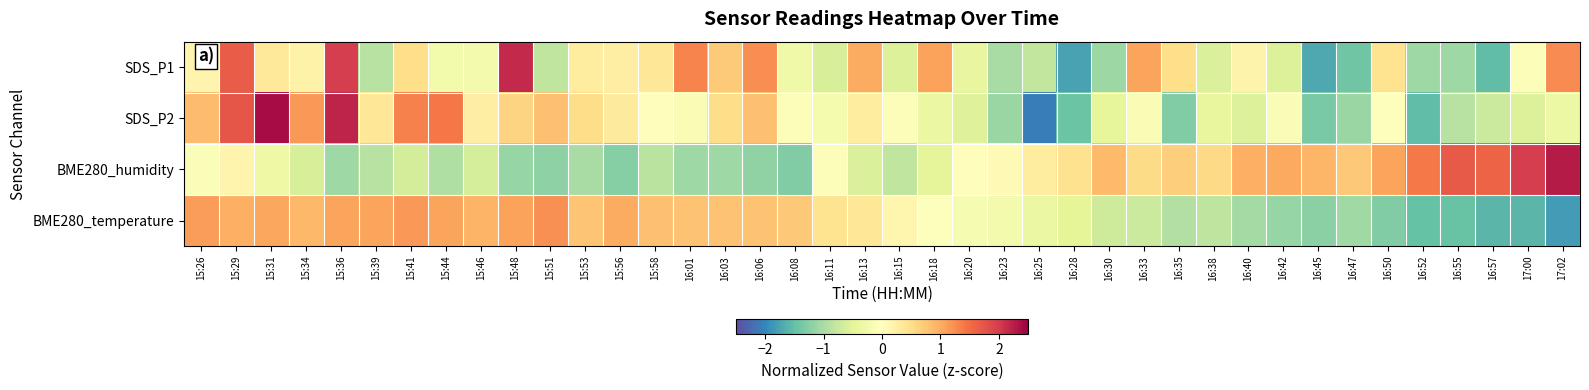

What is the minimum value shown in the chart?

-2.1